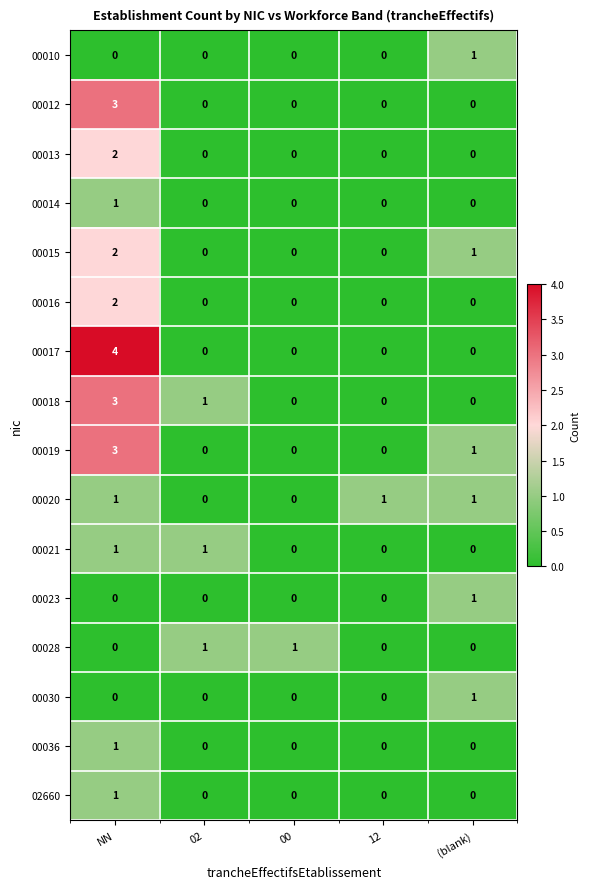

At which label is 00015 closest to 1?

(blank)